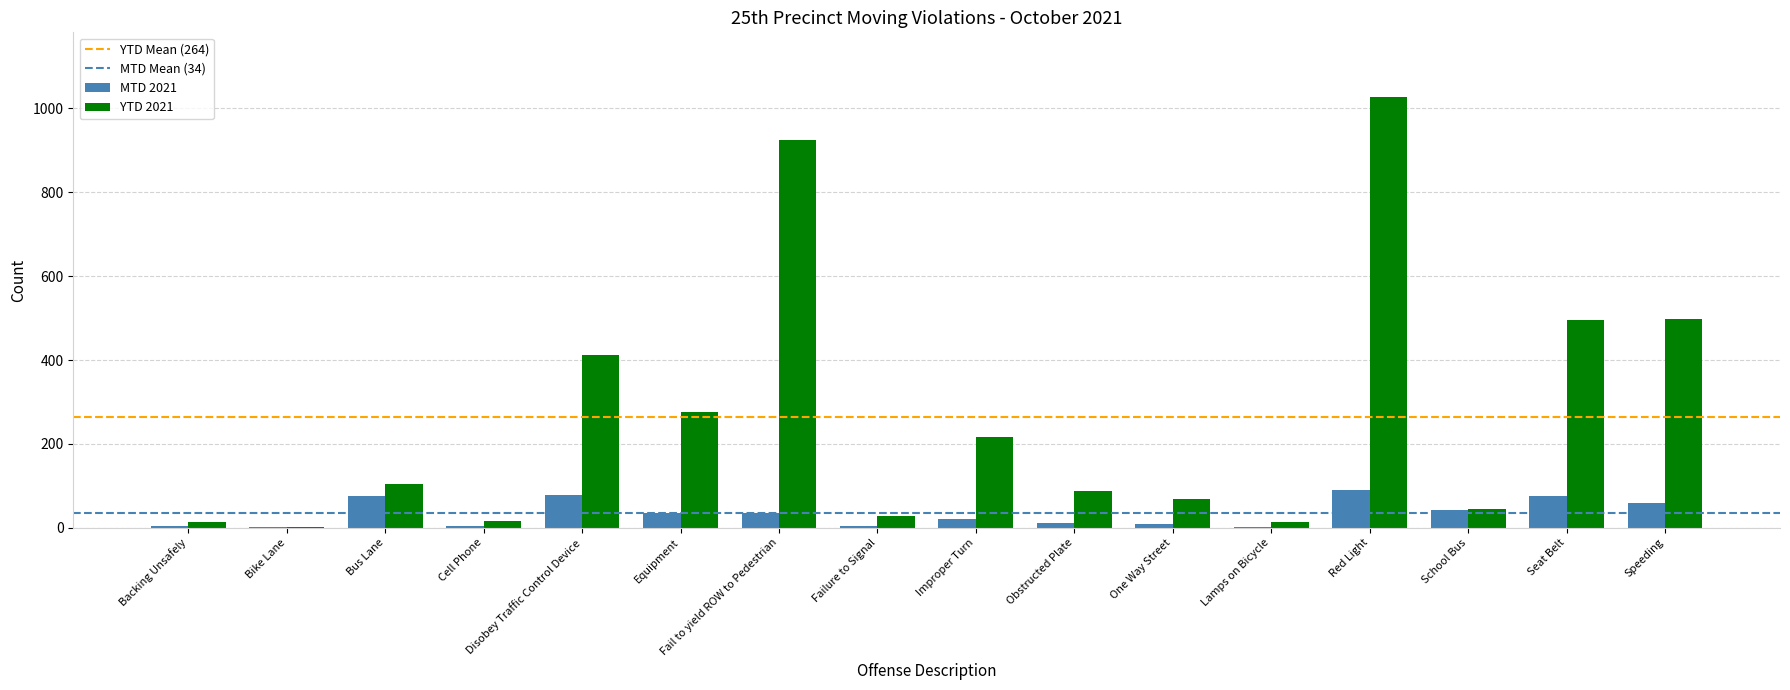

What is the sum of the MTD 2021 values at Red Light and Bus Lane?

167